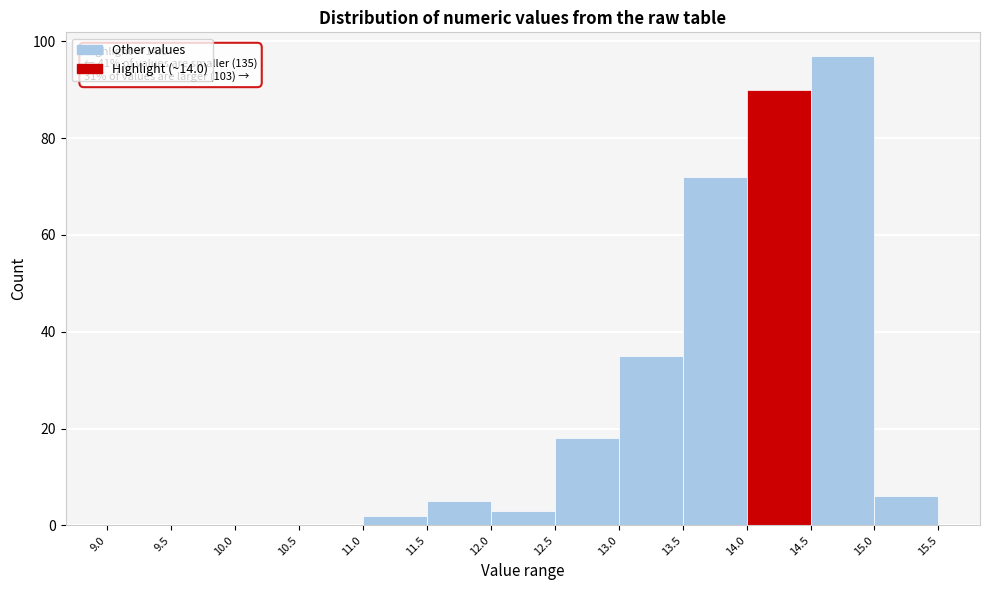

Which range on the x-axis has the tallest bar?

14.5 to 15.0